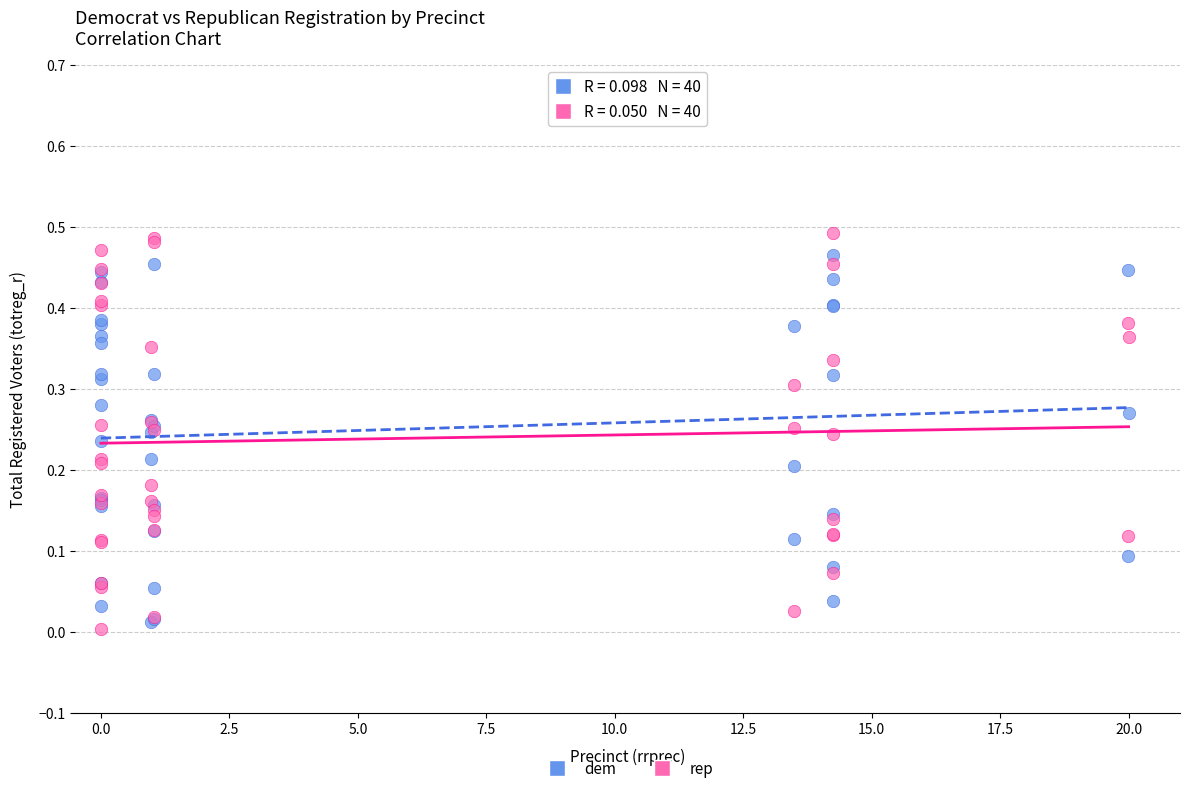

What are all the series names shown in the legend?

dem, rep